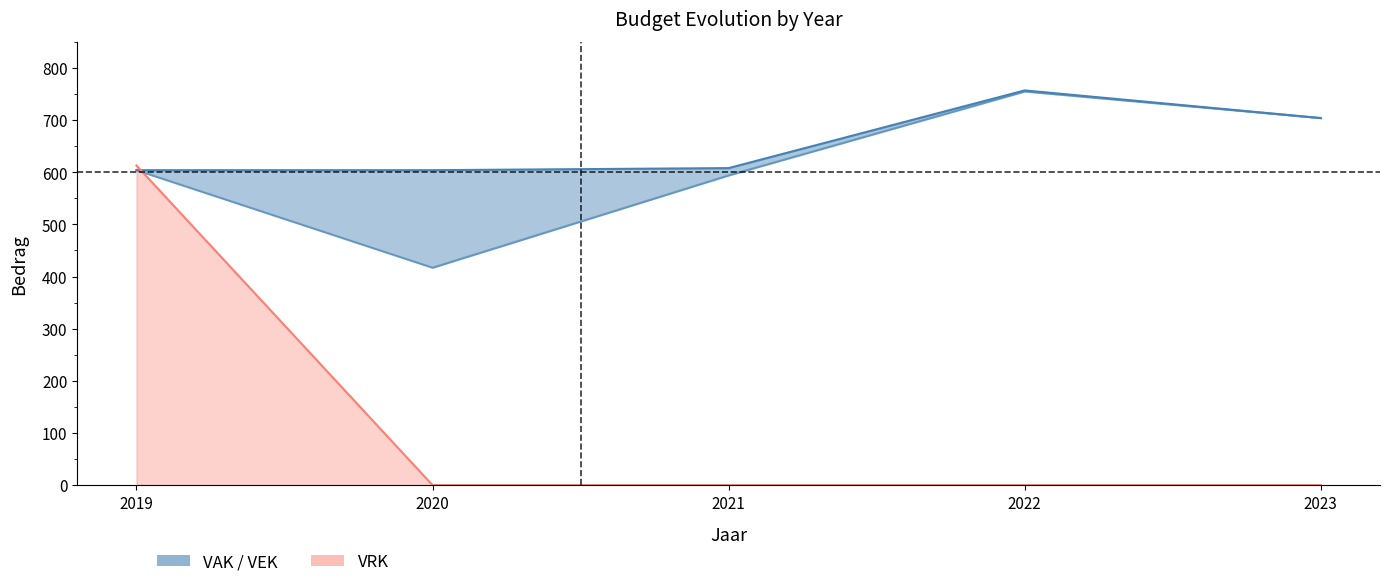

At which label is VEK_line closest to 586?

2021